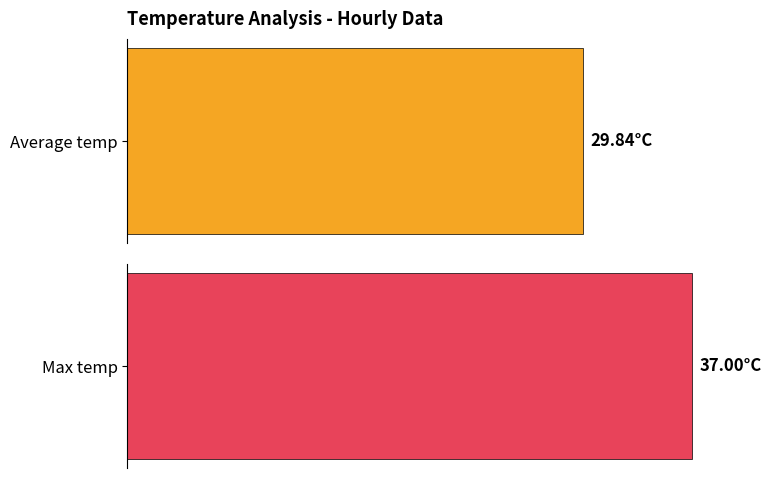

Rank the series at 19:00 from highest to lowest value.

Max temp, Average temp